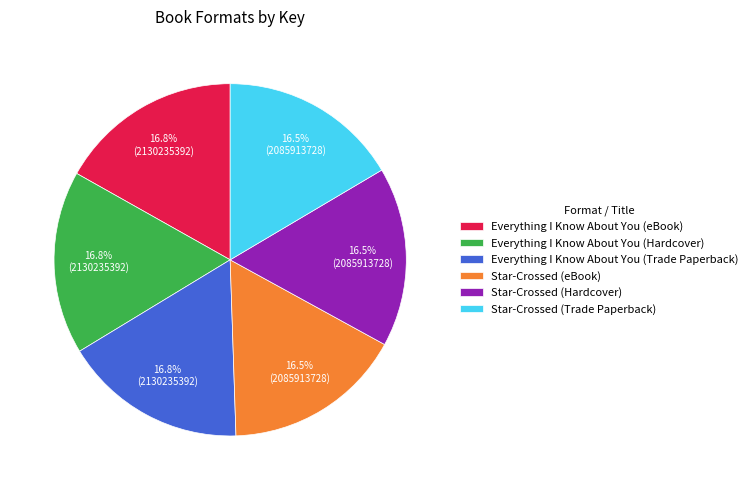

How many slices are in this pie chart?

6